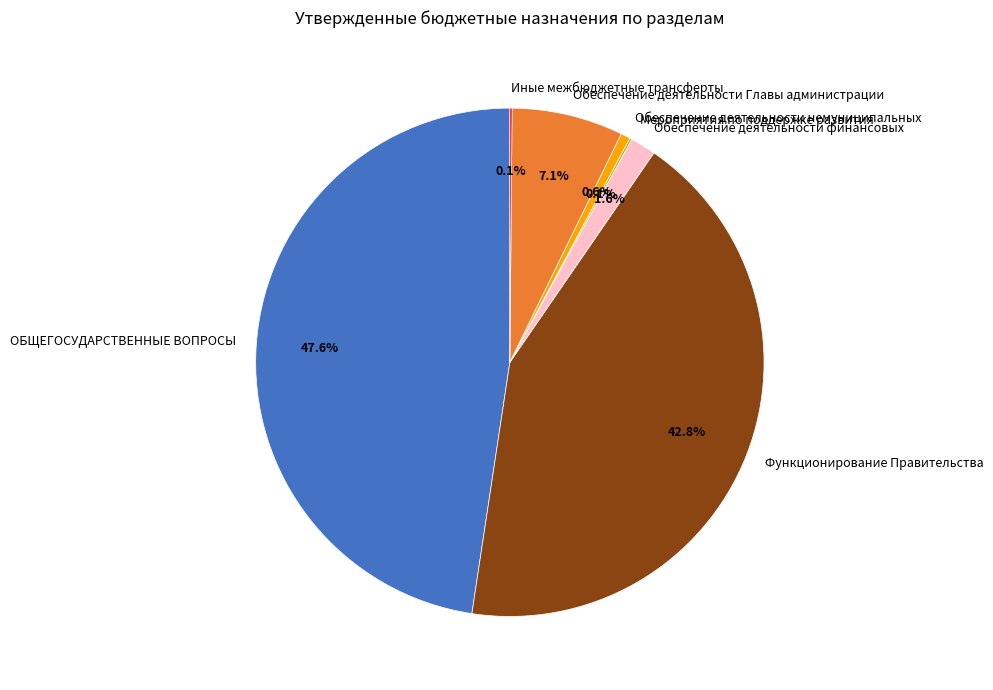

How much of the chart is everything except Функционирование Правительства?

57.2%